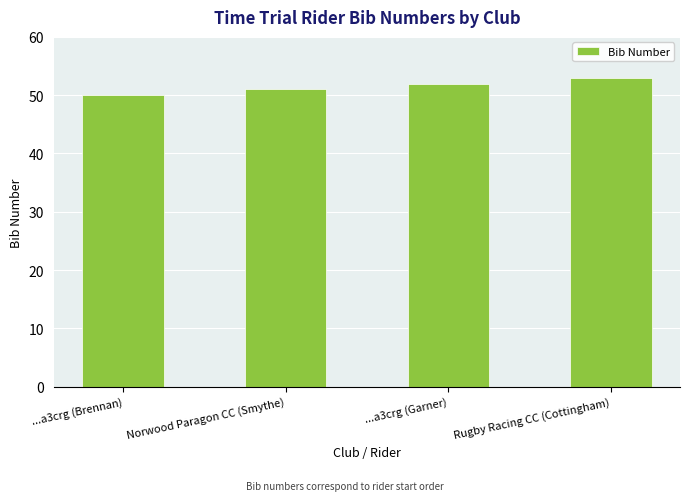

What is the difference between the second highest and second lowest values?

1